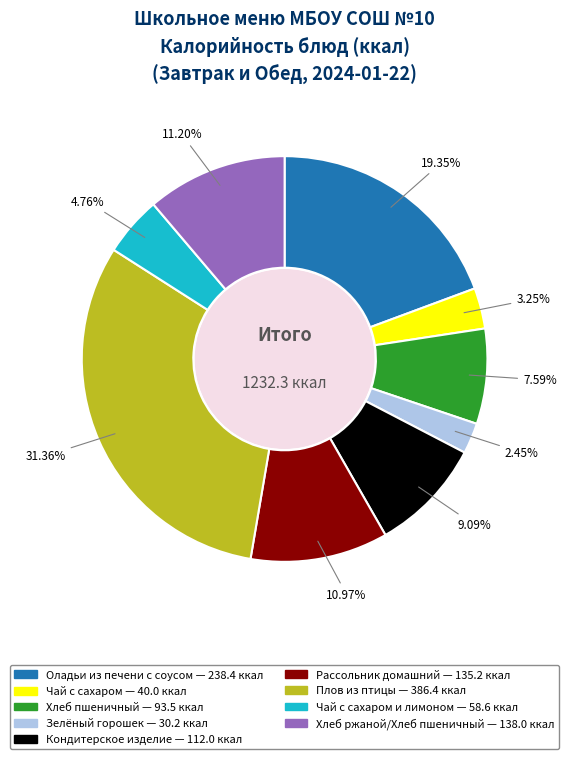

Does any single category account for the majority?

No